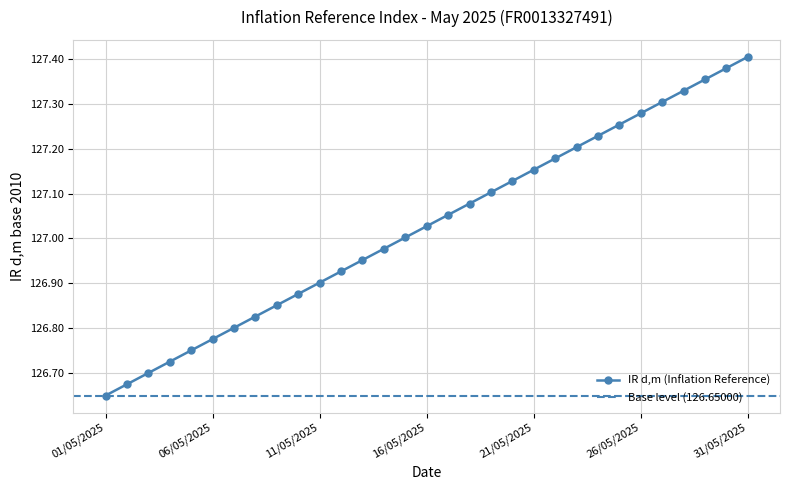

At which label is the value closest to 127?

15/05/2025